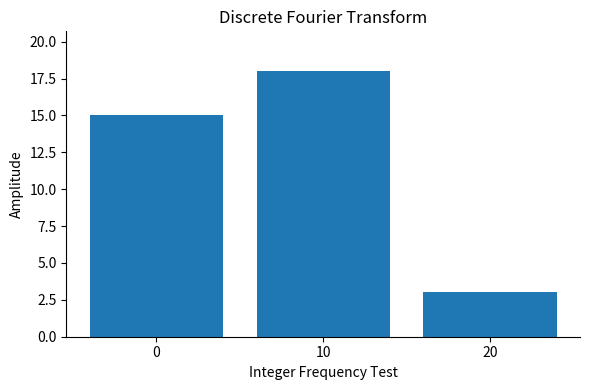

Reading left to right, extract all data points from this chart.

15	18	3